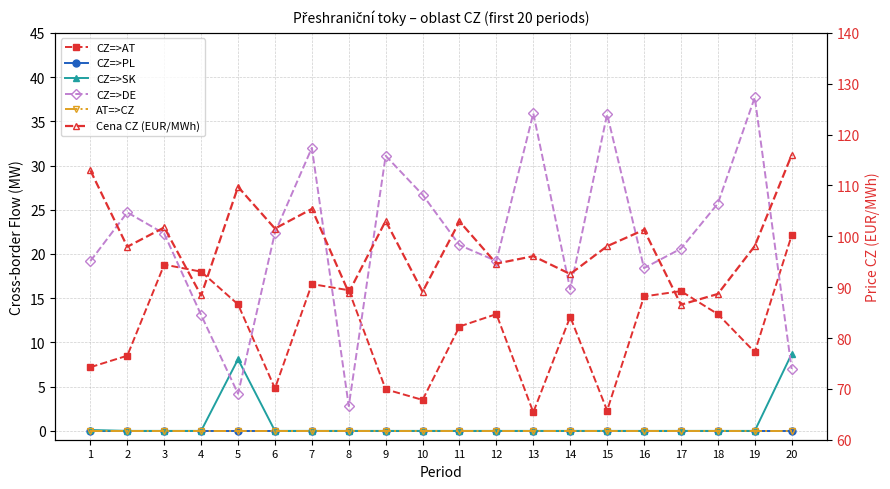

The value of CZ=>SK at 3 is 2.9. True or false?

False